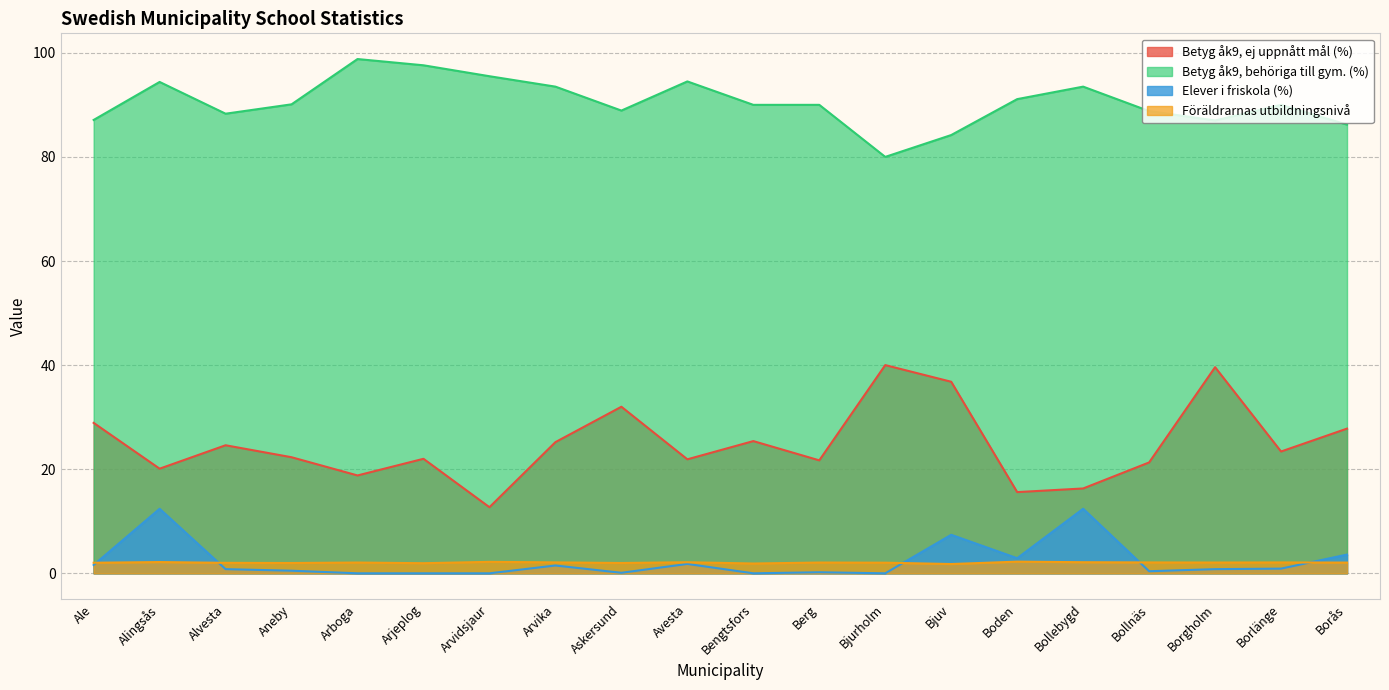

List the labels in order of Betyg åk9, behöriga till gym. (%) value, largest first.

Arboga, Arjeplog, Arvidsjaur, Avesta, Alingsås, Arvika, Bollebygd, Boden, Aneby, Bengtsfors, Berg, Borlänge, Askersund, Bollnäs, Alvesta, Ale, Borgholm, Borås, Bjuv, Bjurholm